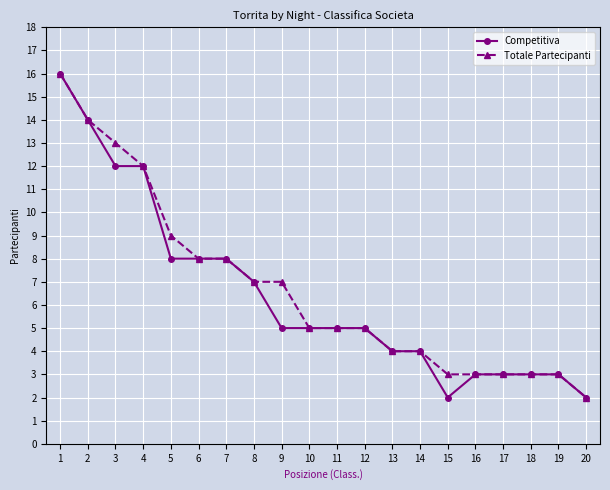

What is the total value across all series at 4?

24